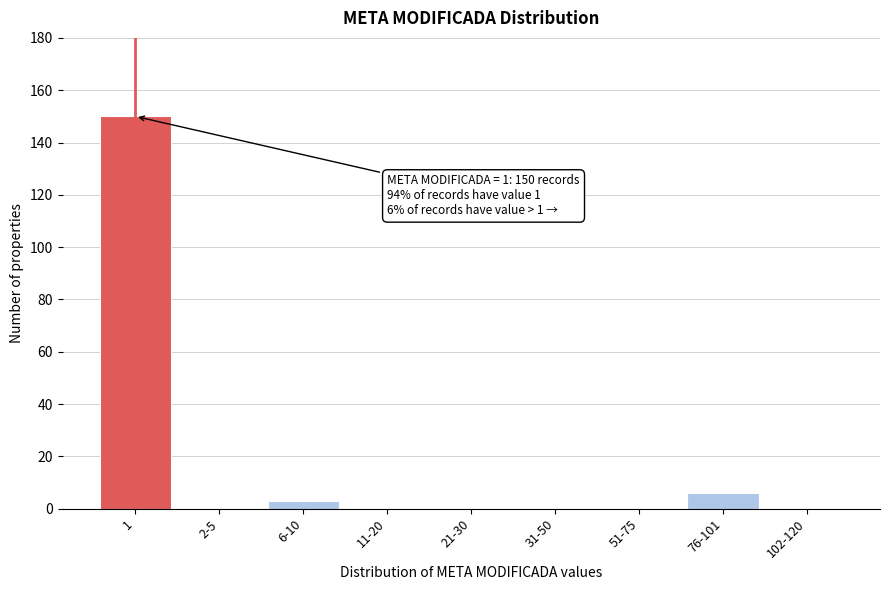

Reading left to right, list all the values displayed in this chart.

1=150	2-5=0	6-10=3	11-20=0	21-30=0	31-50=0	51-75=0	76-101=6	102-120=0